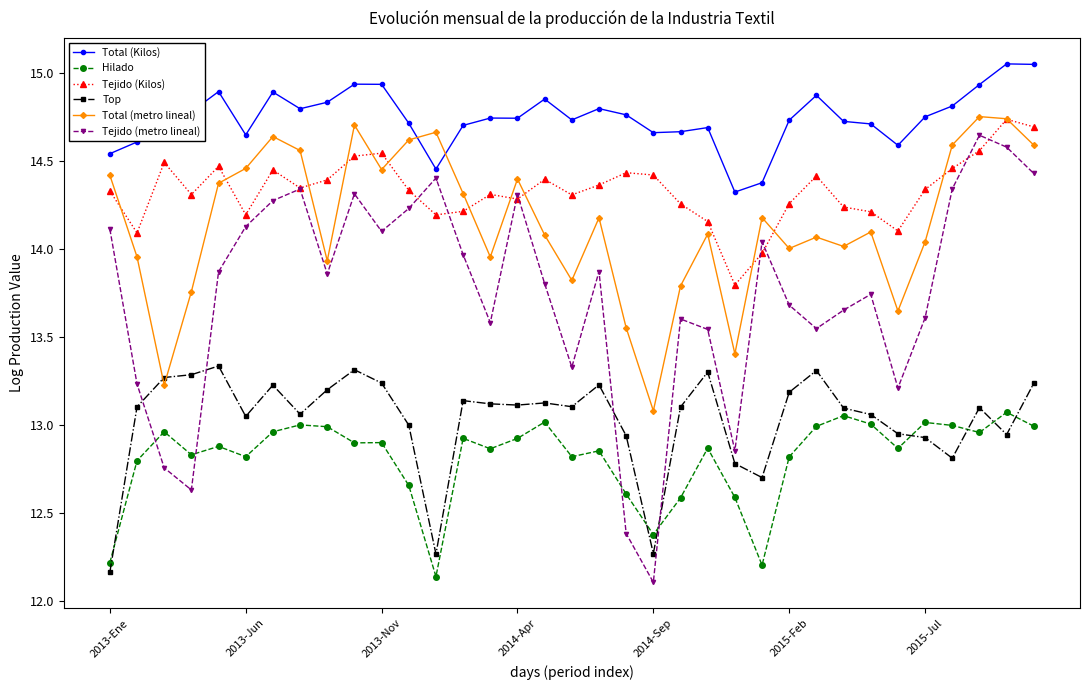

Which series has the largest range (max minus min)?

Tejido (metro lineal)